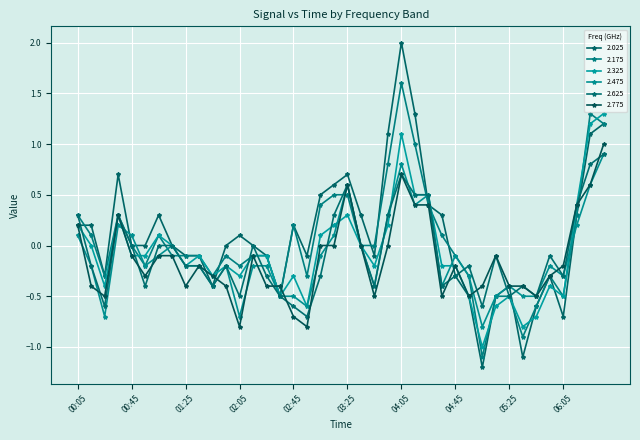

What is the label of the 19th point from the right?

03:35